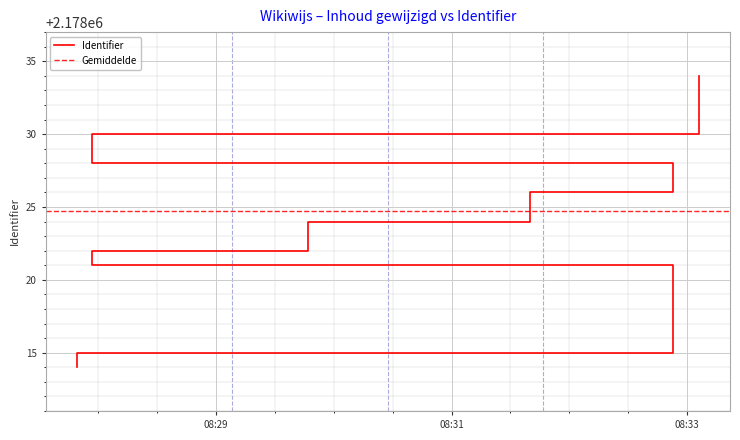

What is the change in value from 2016-07-08 08:31:40 to 2016-07-08 08:33:06?

+8